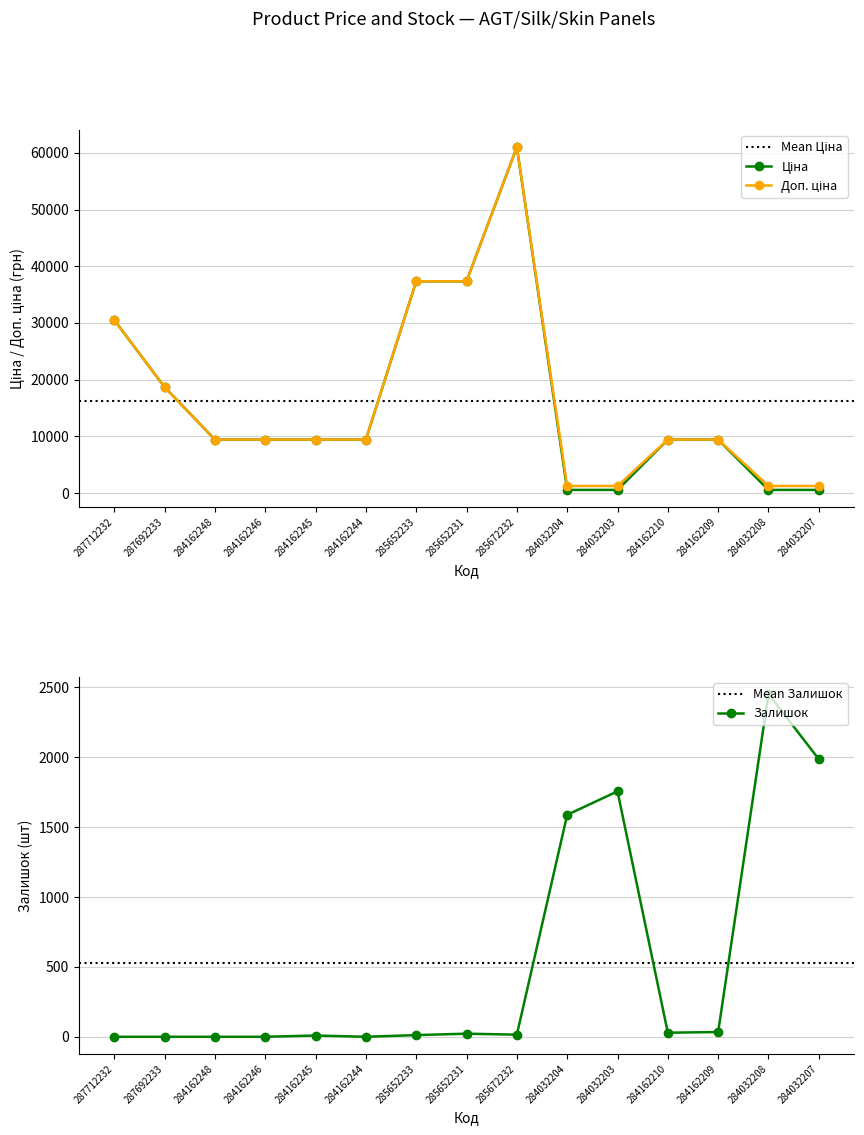

Reading left to right, extract all data points from this chart.

Ціна: 30512.3	18671.5	9416.9	9416.9	9416.9	9416.9	37343.0	37343.0	61024.7	535.4	535.4	9416.9	9416.9	535.4	535.4
Доп. ціна: 30512.3	18671.5	9416.9	9416.9	9416.9	9416.9	37343.0	37343.0	61024.7	1227.2	1227.2	9416.9	9416.9	1227.2	1227.2
Залишок: 0.0	0.0	0.0	0.0	9.0	0.0	12.0	22.0	15.0	1588.0	1756.0	29.0	34.0	2453.0	1986.0